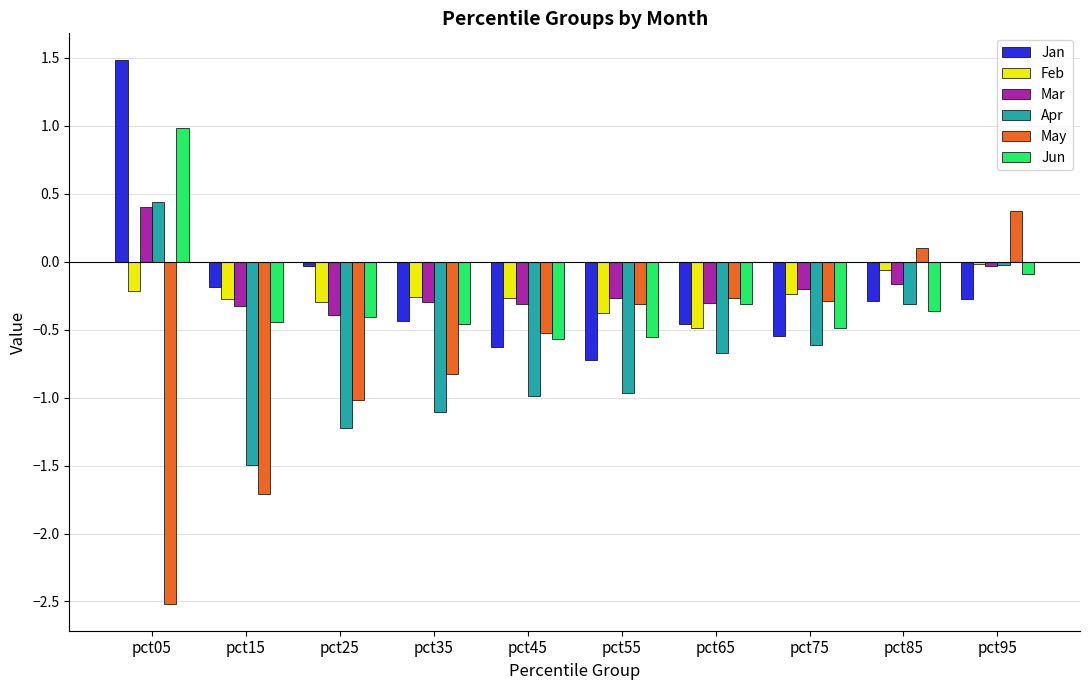

Count the number of categories in the chart.

10